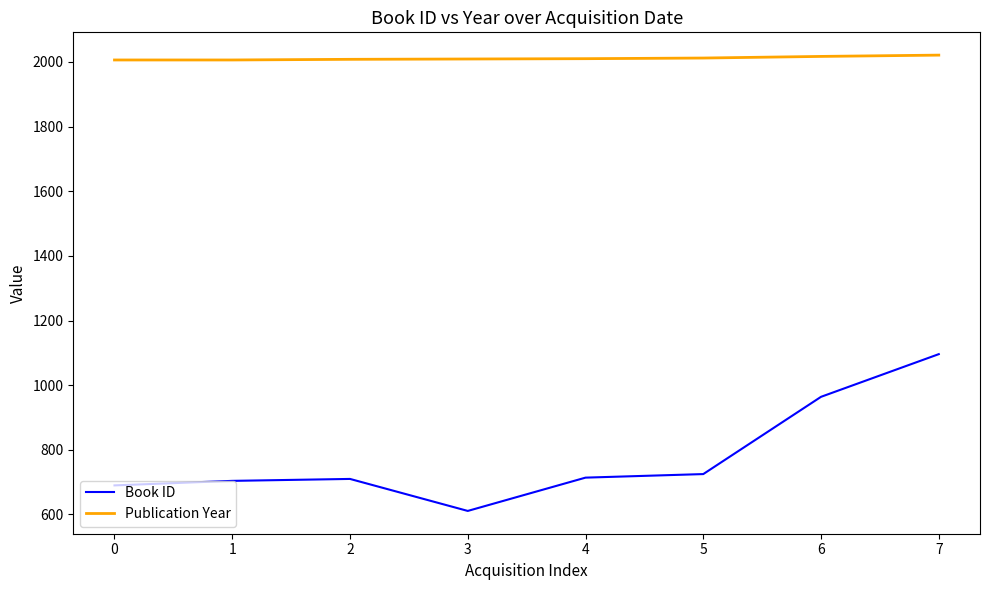

At 5, list the series in order from smallest to largest.

Book ID, Publication Year